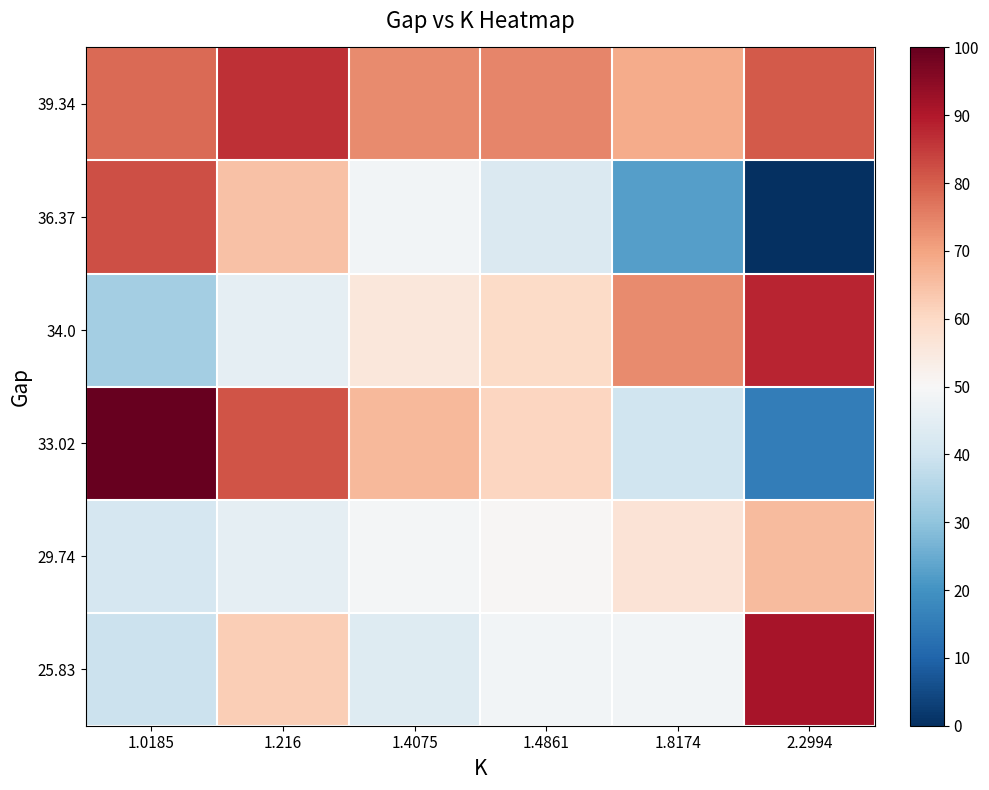

How many data points does each series have?

6